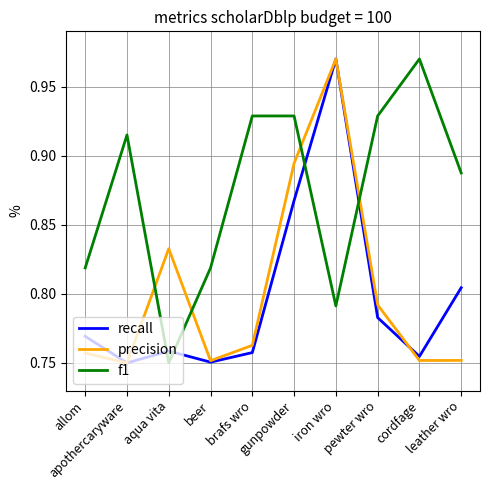

What is the sum of the precision values at pewter wro and brafs wro?

1.6